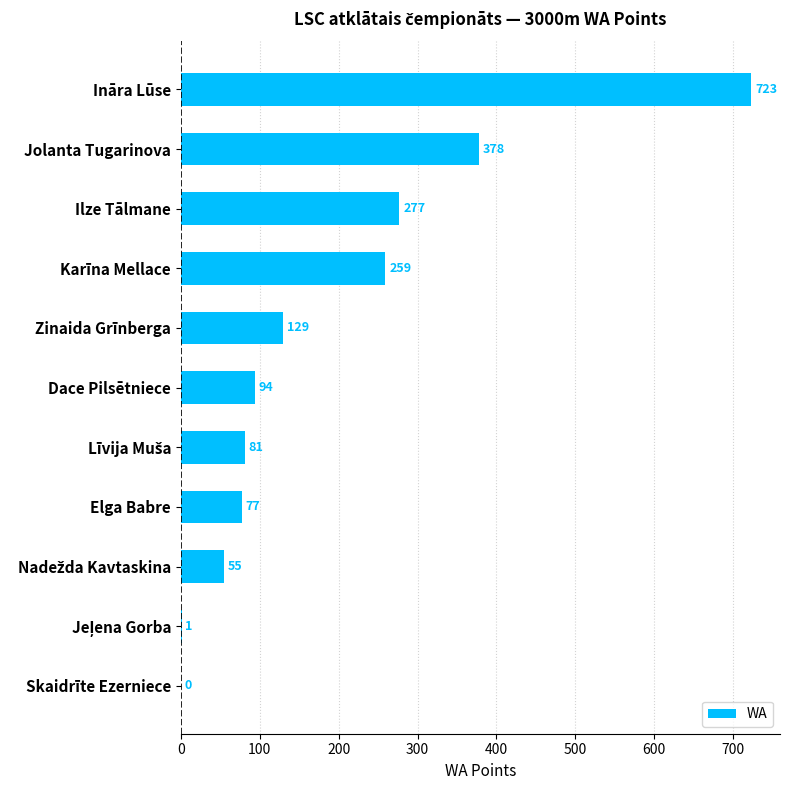

What is the sum of all values?

2074